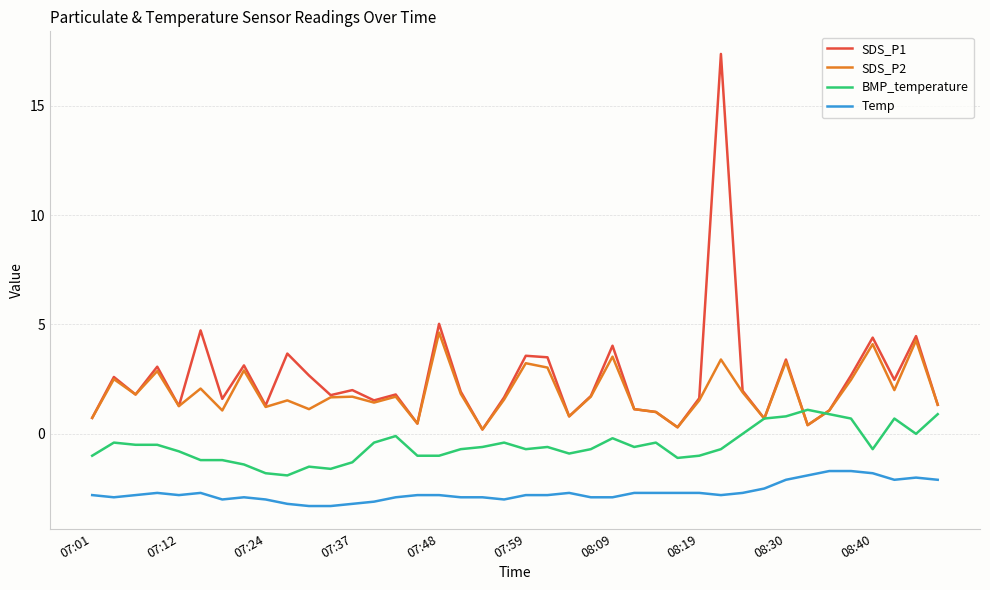

True or false: SDS_P2 has more than 2 points higher than both neighbors.

True